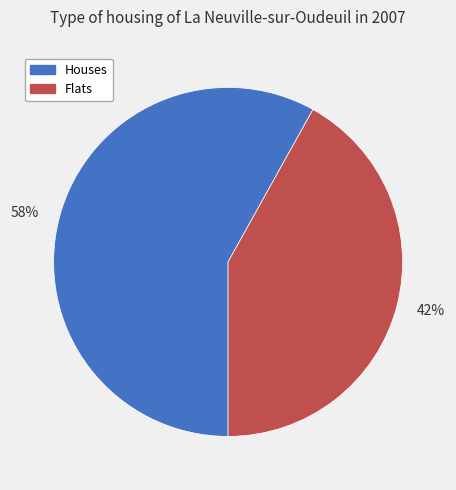

What is the ratio of the value at 58% to the value at 42%?

1.4